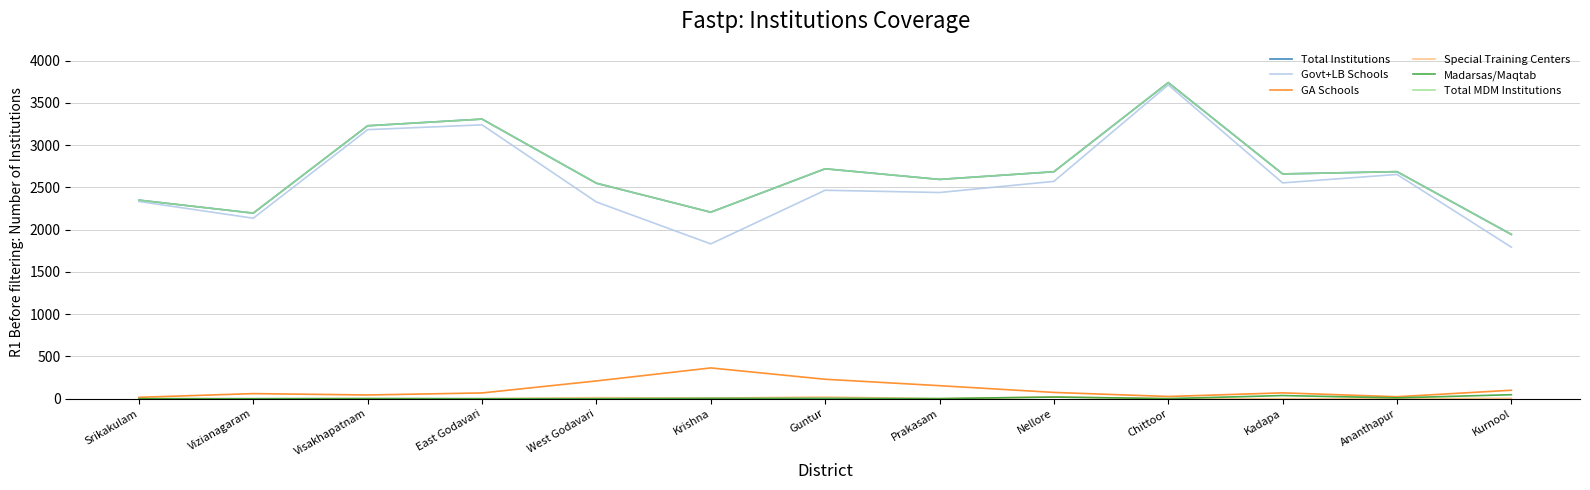

What is the total value across all series at Chittoor?

11223